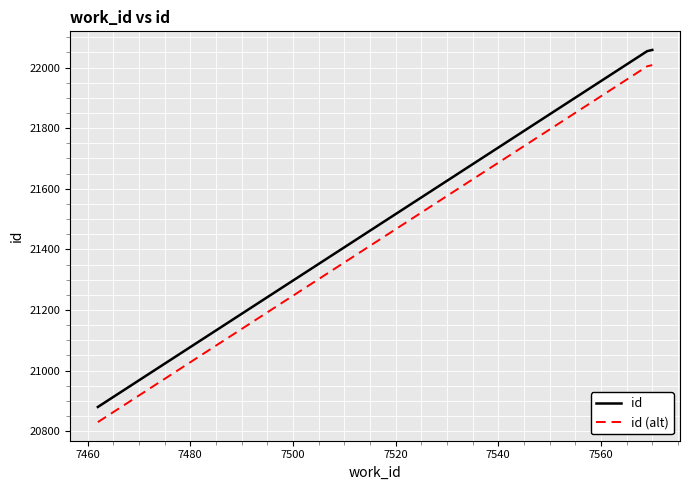

True or false: id and id (alt) intersect in this chart.

False